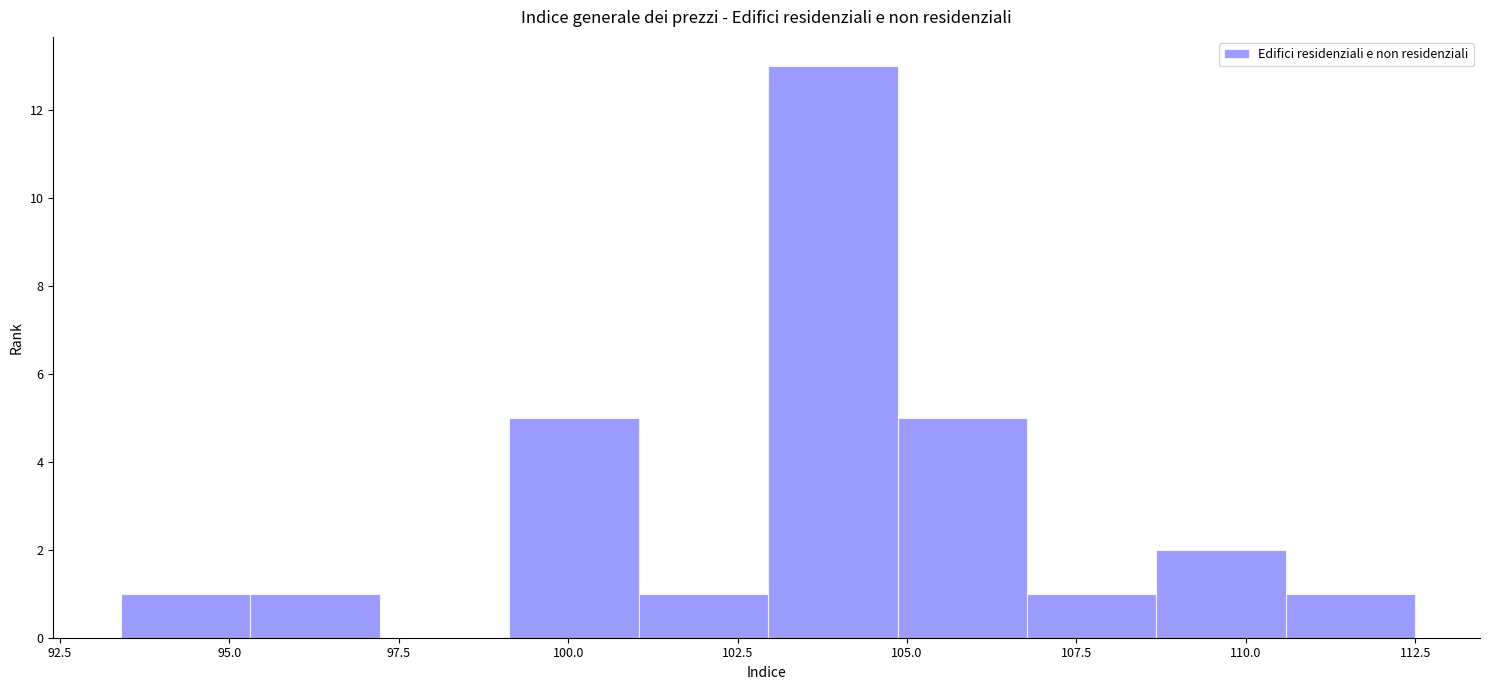

Read against the x-axis, roughly where is the centre of the tallest bar?

104.0